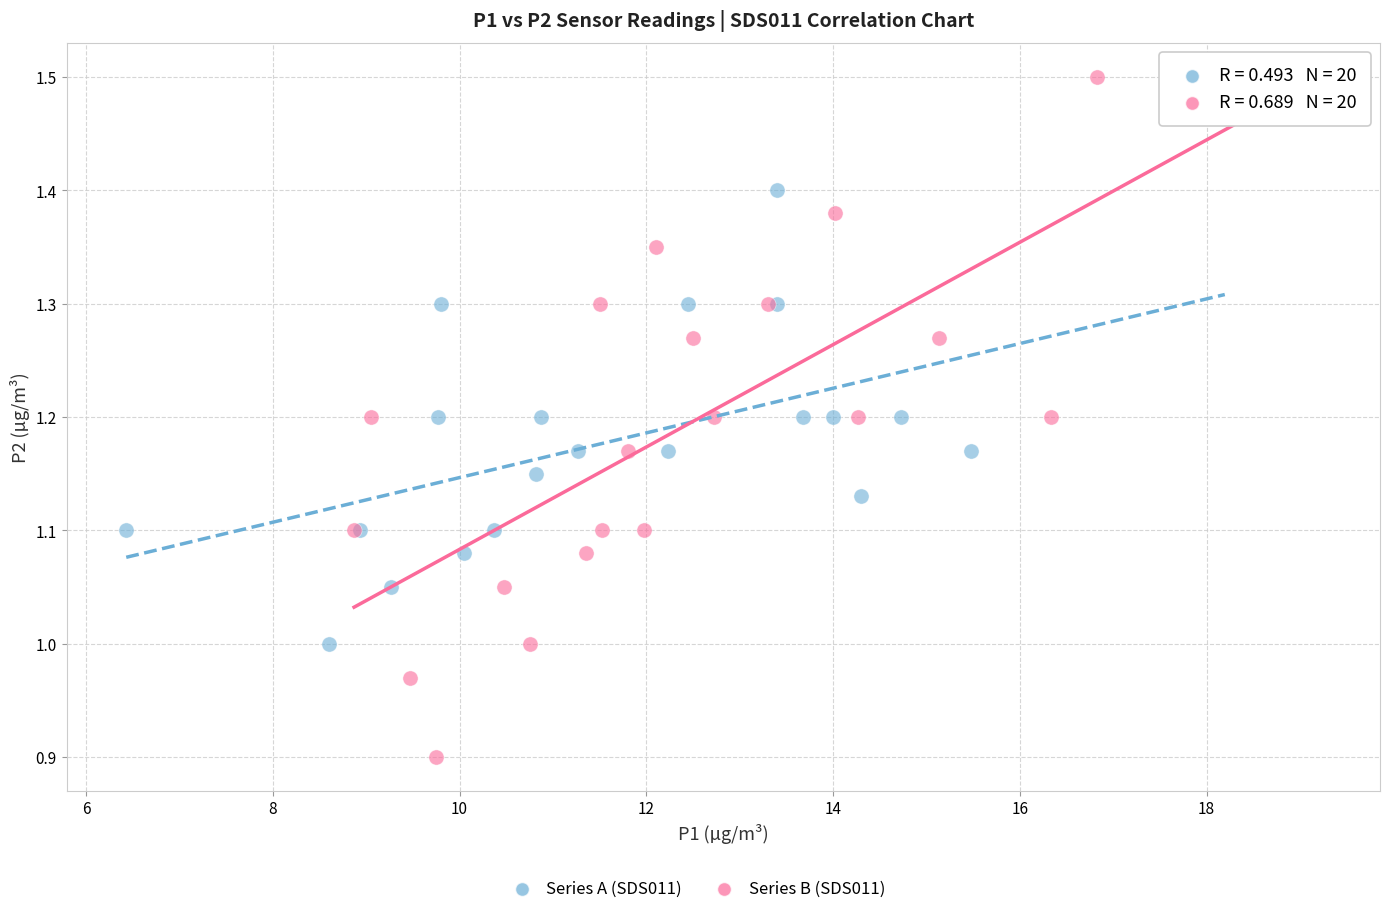

Which series reaches the maximum Y coordinate?

Series B (SDS011)